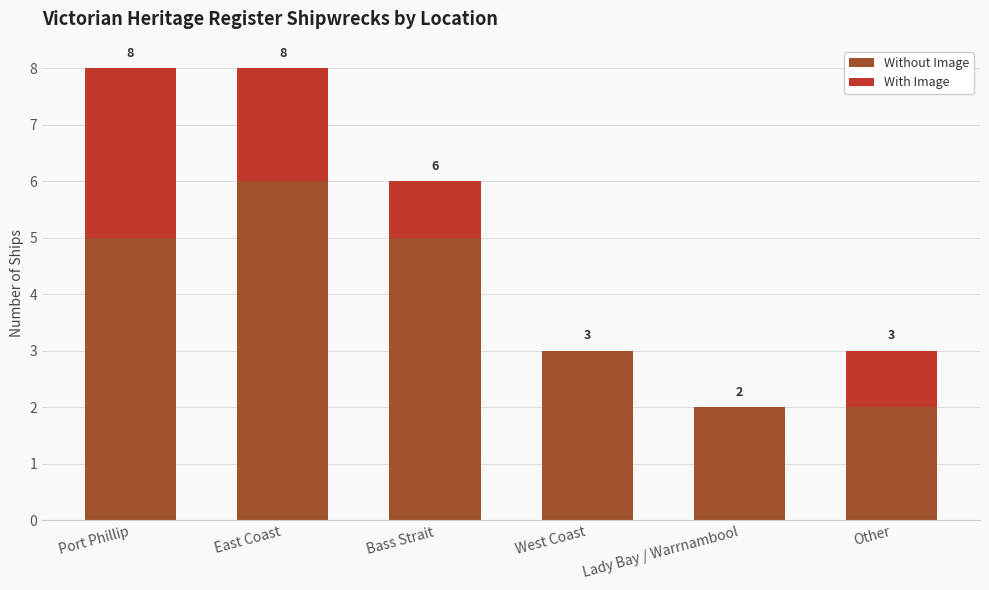

The Without Image series shows 8 at Port Phillip. True or false?

False